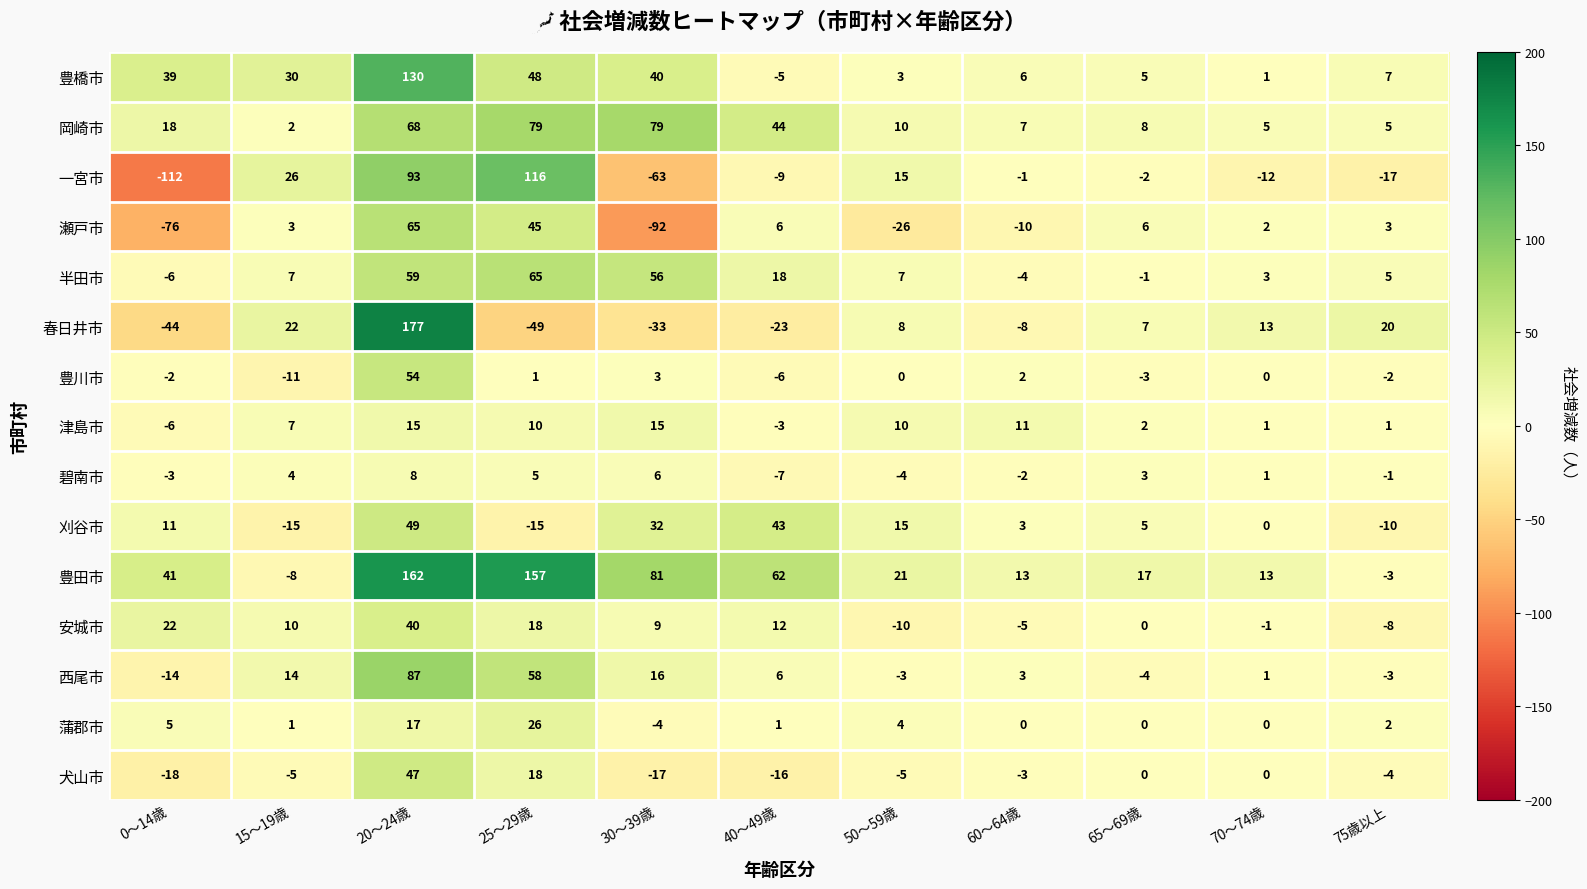

Rank the categories by 豊橋市 value from lowest to highest.

40～49歳, 70～74歳, 50～59歳, 65～69歳, 60～64歳, 75歳以上, 15～19歳, 0～14歳, 30～39歳, 25～29歳, 20～24歳